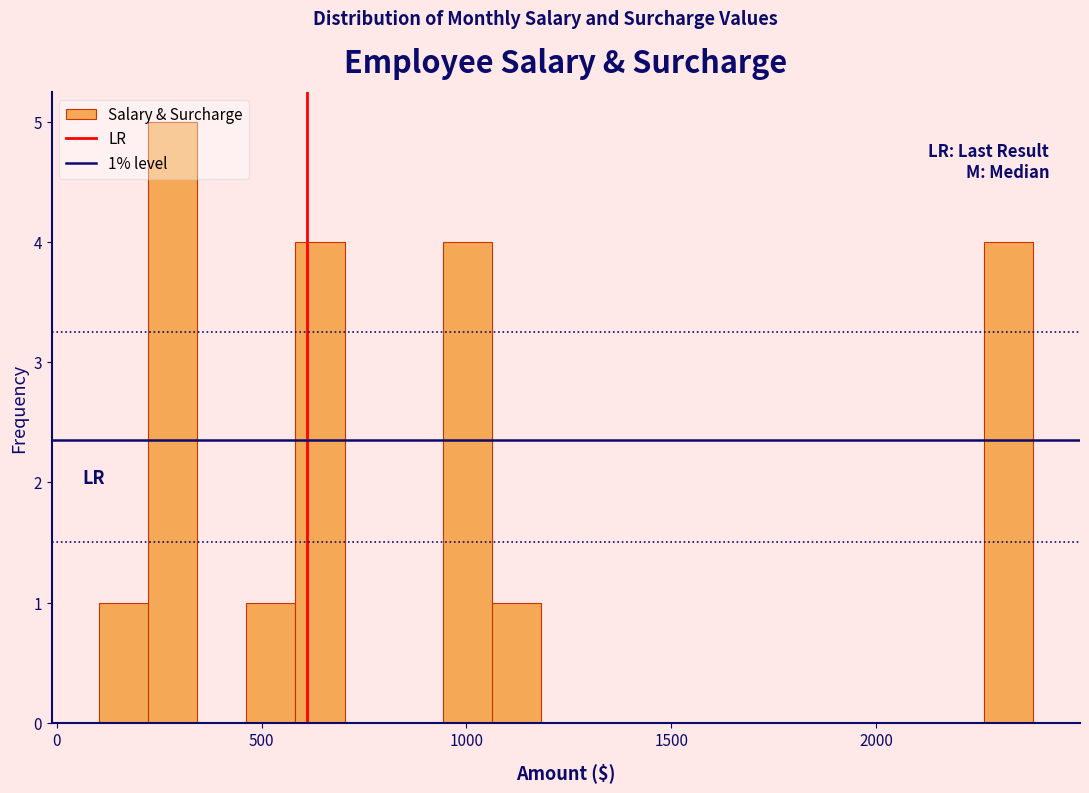

Around what value on the x-axis is the tallest bar? Give the approximate position of its centre, as read against the axis.

300